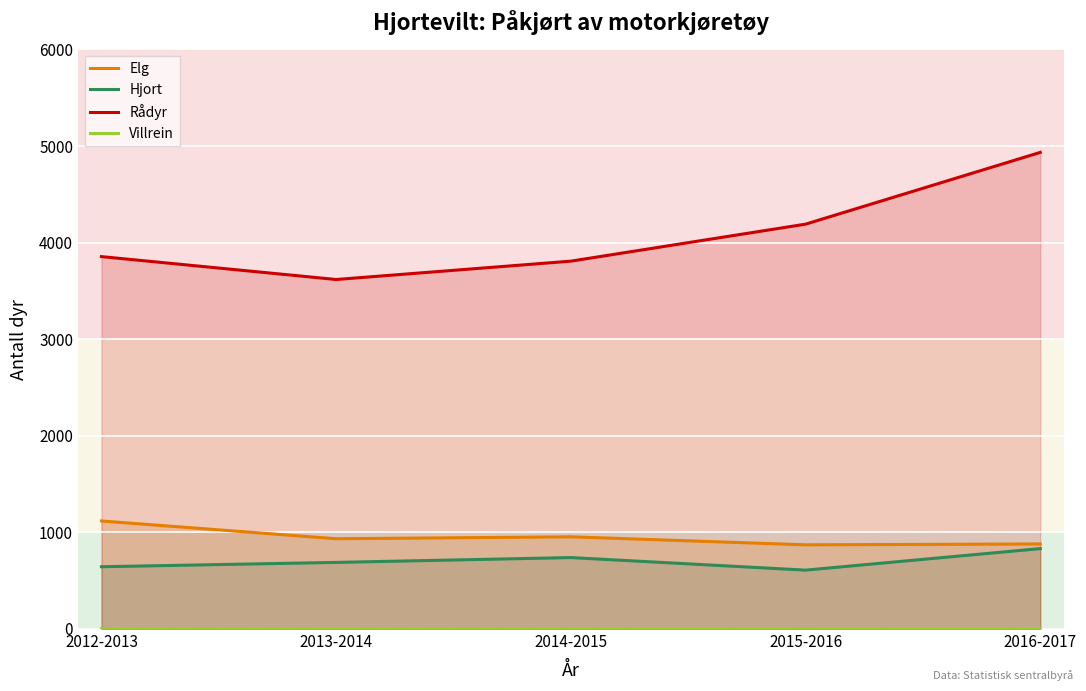

Reading left to right, transcribe all the data shown in this chart.

Elg: 1118	934	954	871	880
Hjort: 644	689	739	609	832
Rådyr: 3855	3618	3808	4191	4934
Villrein: 2	4	2	0	2